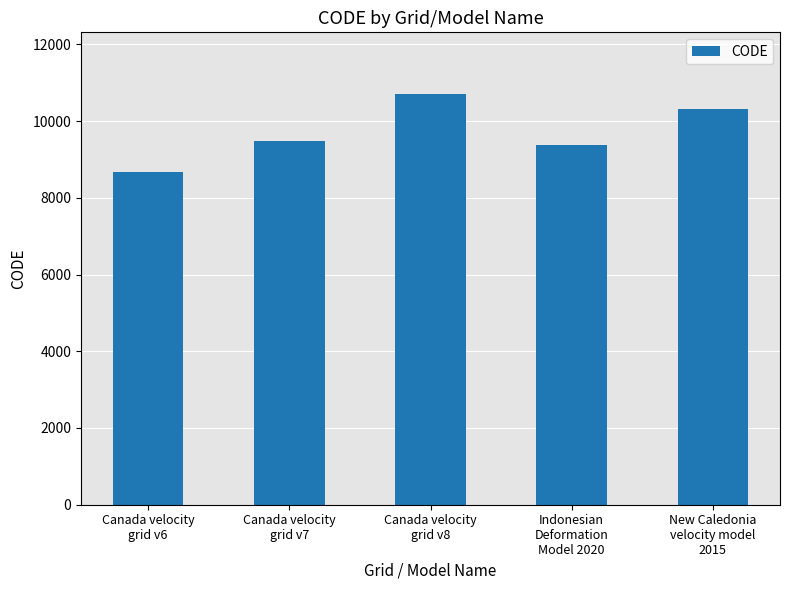

At which label is the value closest to 9691?

Canada velocity
grid v7